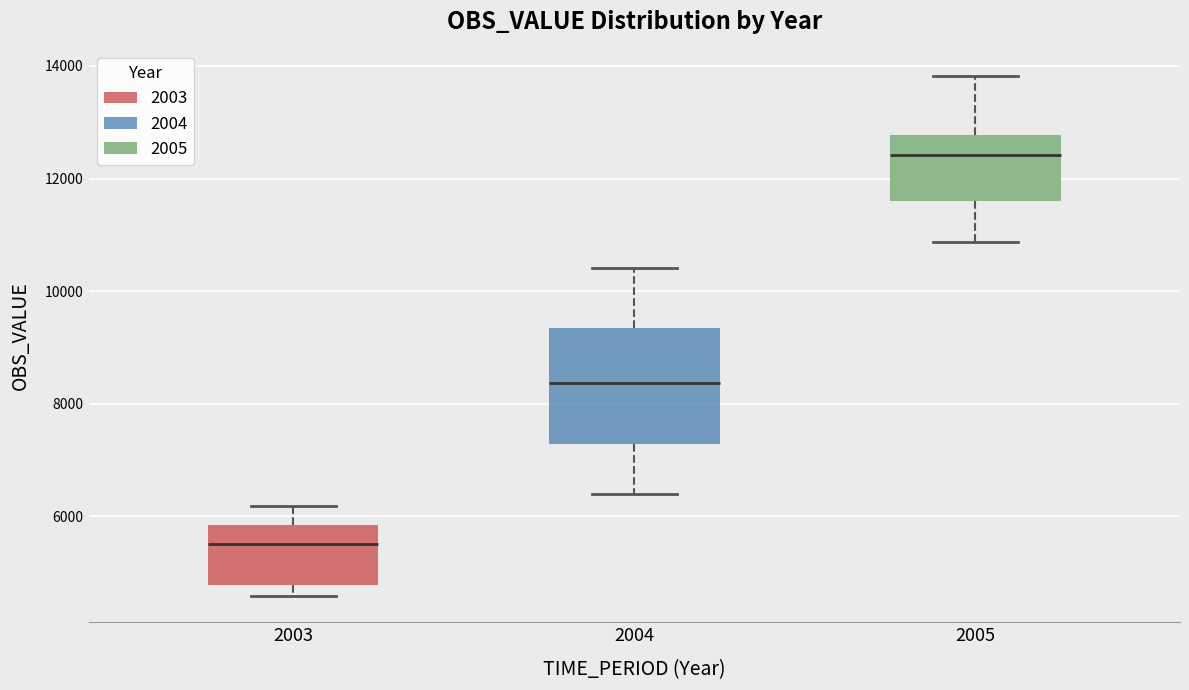

Which box has the lowest median line?

2003